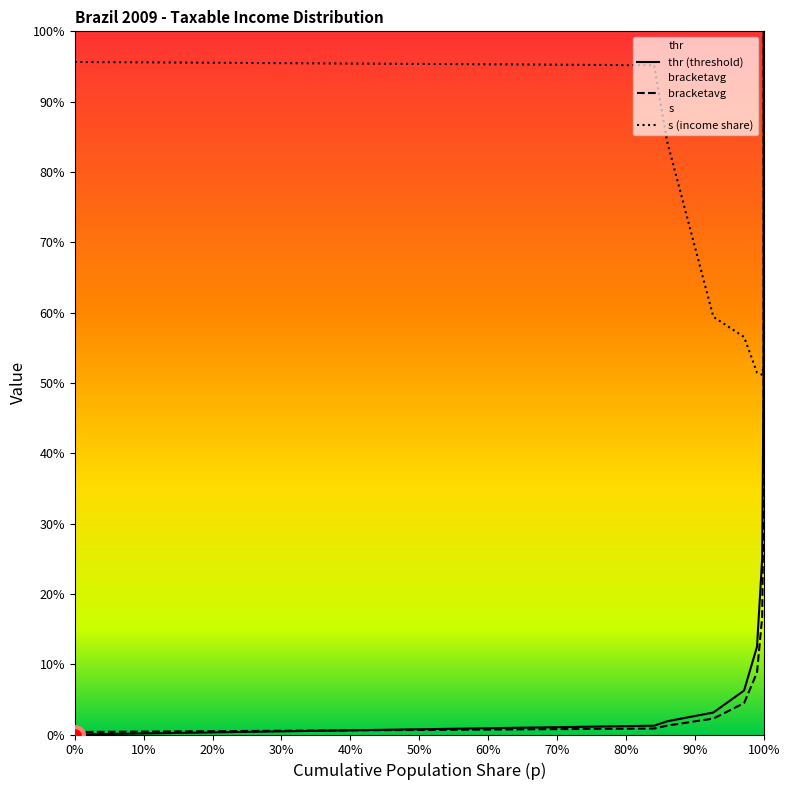

Reading right to left, list all the values displayed in this chart.

thr: 0.9999277770903948=1.0	0.9996784246147276=0.5	0.9977030107840825=0.2	0.990242438967138=0.1	0.9714548325935196=0.1	0.9268506532483866=0.0	0.8596183720267794=0.0	0.8408910589951655=0.0	0.0=0.0
bracketavg: 0.9999277770903948=1.0	0.9996784246147276=0.3	0.9977030107840825=0.2	0.990242438967138=0.1	0.9714548325935196=0.0	0.9268506532483866=0.0	0.8596183720267794=0.0	0.8408910589951655=0.0	0.0=0.0
s: 0.9999277770903948=0.5	0.9996784246147276=0.5	0.9977030107840825=0.5	0.990242438967138=0.5	0.9714548325935196=0.6	0.9268506532483866=0.6	0.8596183720267794=0.8	0.8408910589951655=1.0	0.0=1.0